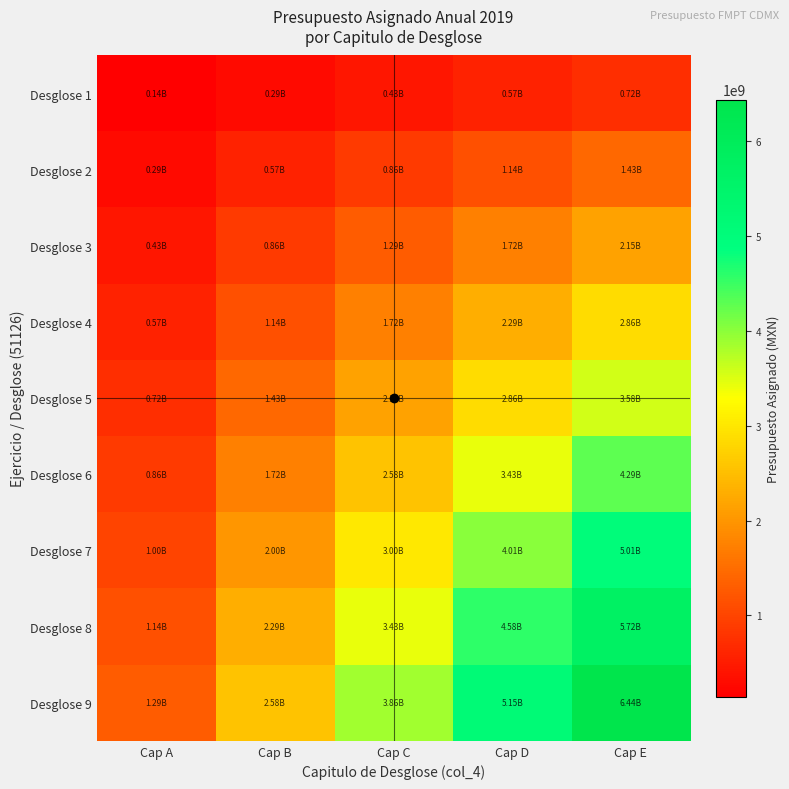

Which has a higher value, Cap C or Cap D?

Cap D